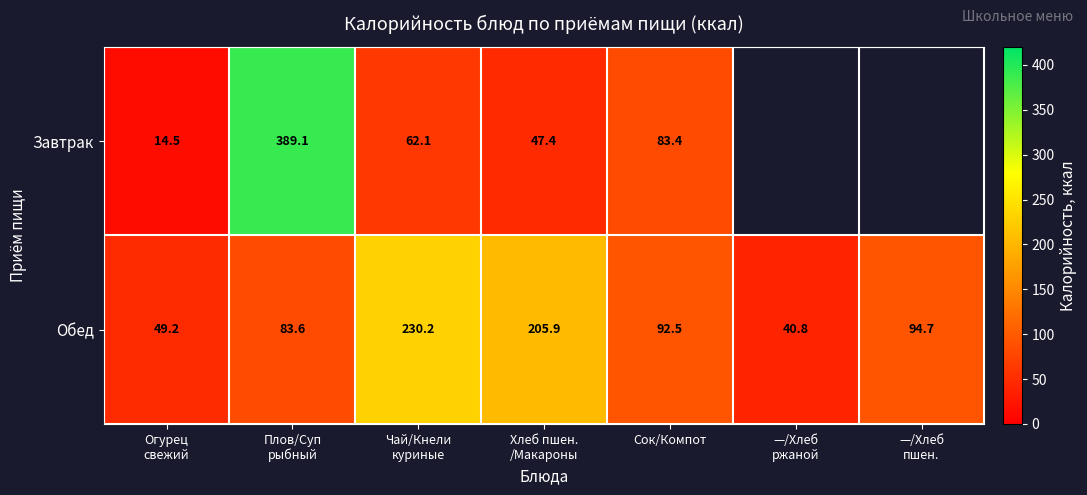

What is the difference between the second highest and second lowest values in the Обед series?

156.7